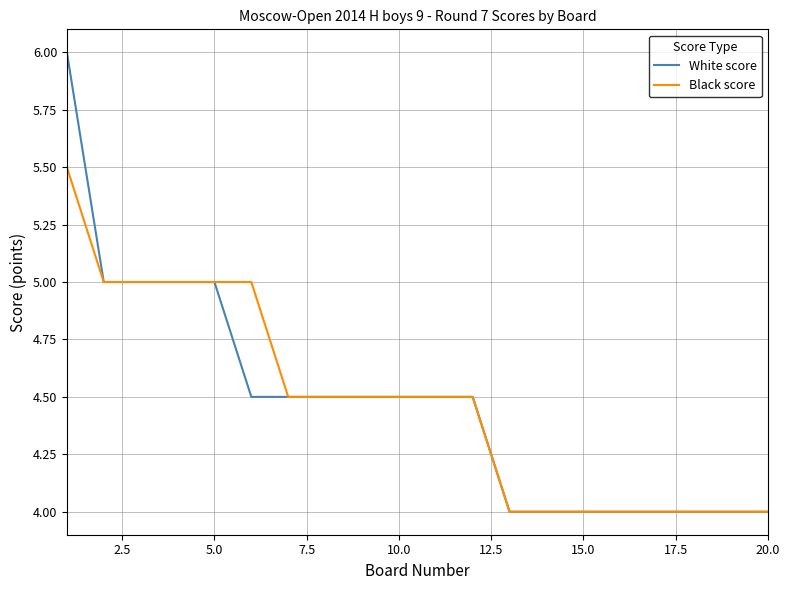

What is the average value of the Black score series?

4.5